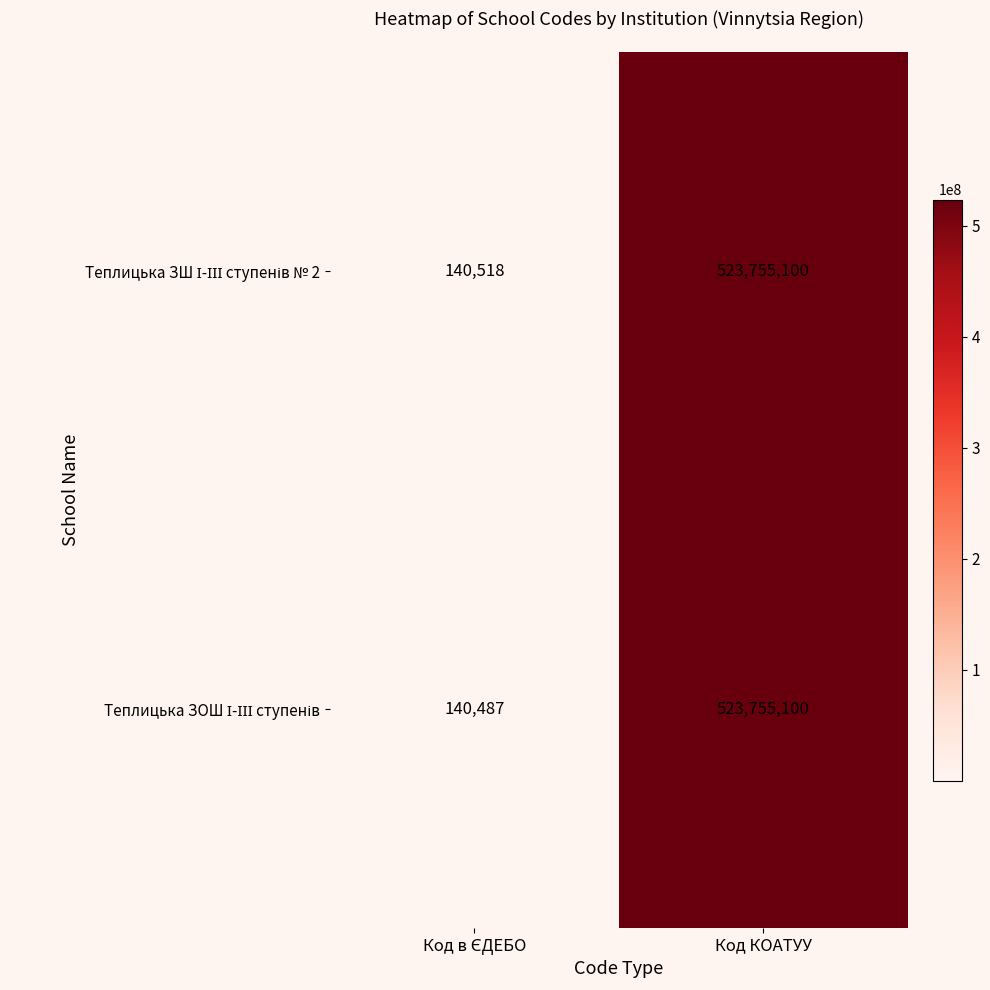

At which category is the sum across all series the highest?

Код КОАТУУ